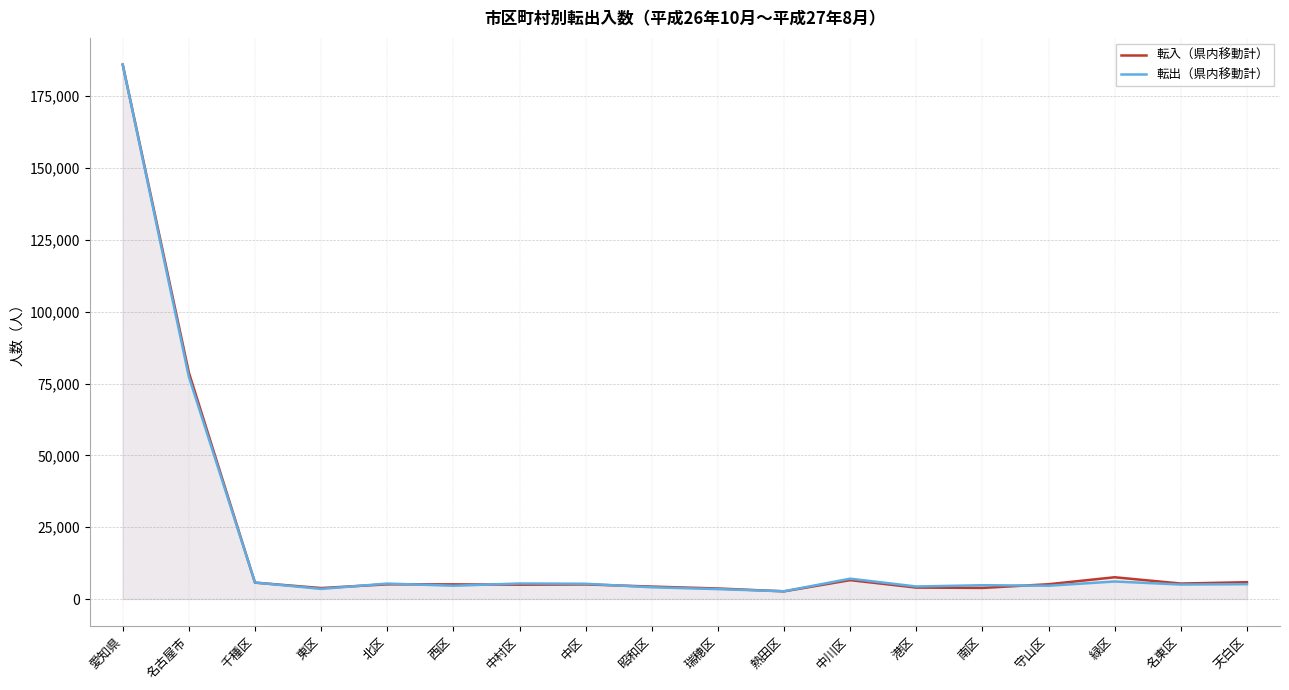

Which series changed the most between 東区 and 名東区?

転入（県内移動計）